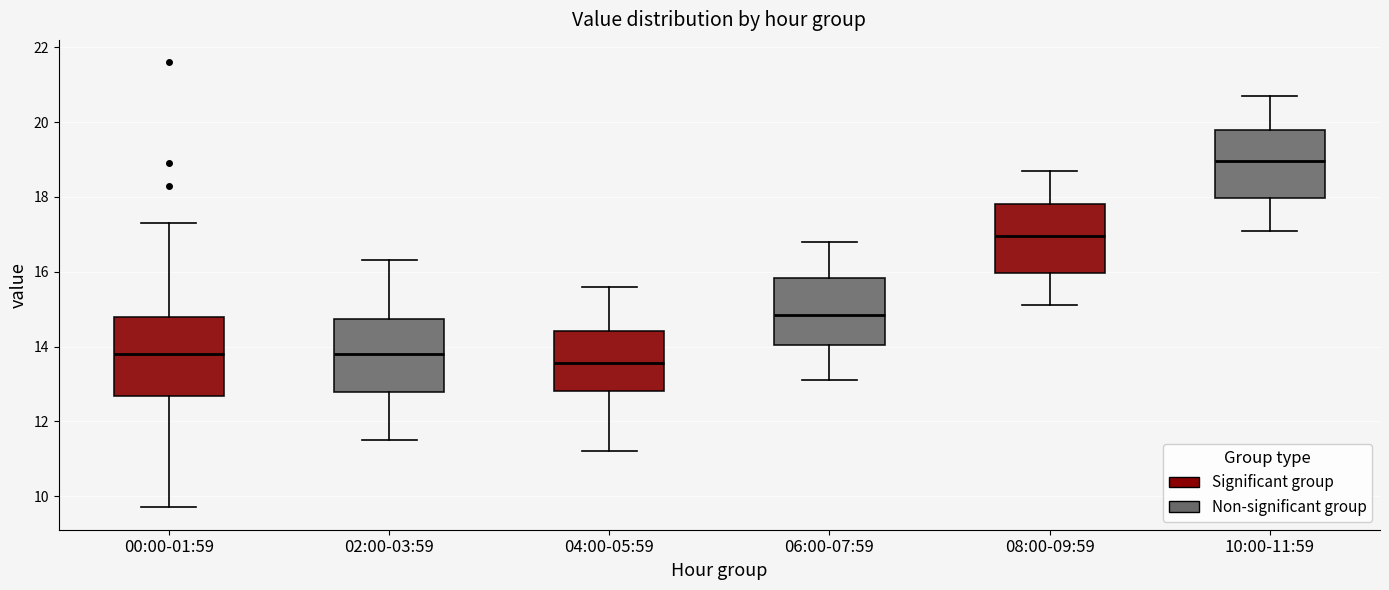

Reading left to right, transcribe this box plot: for each box, give where its median line is, the range the box spans, and where its two whiskers end, as read against the y-axis. The values are not printed on the chart, so give them approximately, as read against the axis.

00:00-01:59: median 13.8, box 12.6 to 14.8, whiskers 9.8 to 17.4
02:00-03:59: median 13.8, box 12.8 to 14.8, whiskers 11.6 to 16.4
04:00-05:59: median 13.6, box 12.8 to 14.4, whiskers 11.2 to 15.6
06:00-07:59: median 14.8, box 14.0 to 15.8, whiskers 13.2 to 16.8
08:00-09:59: median 17.0, box 16.0 to 17.8, whiskers 15.2 to 18.8
10:00-11:59: median 19.0, box 18.0 to 19.8, whiskers 17.2 to 20.8